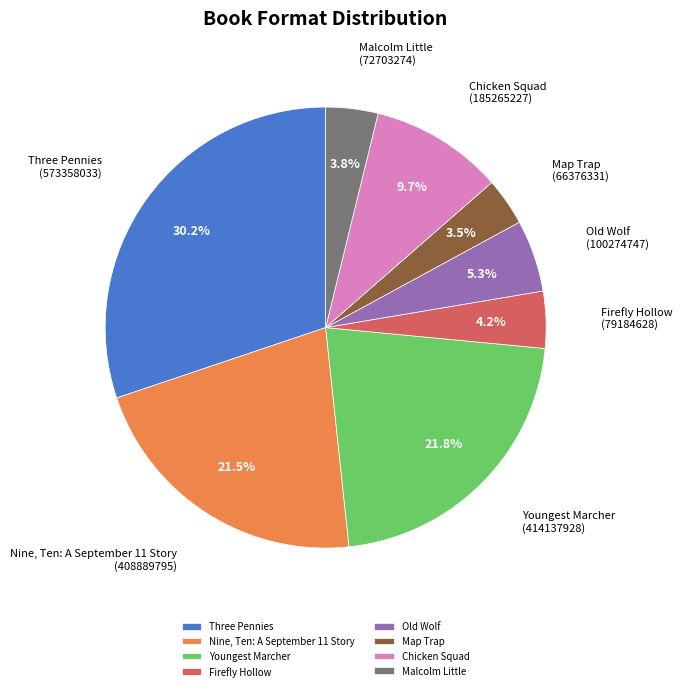

Which slice is the largest?

Three Pennies